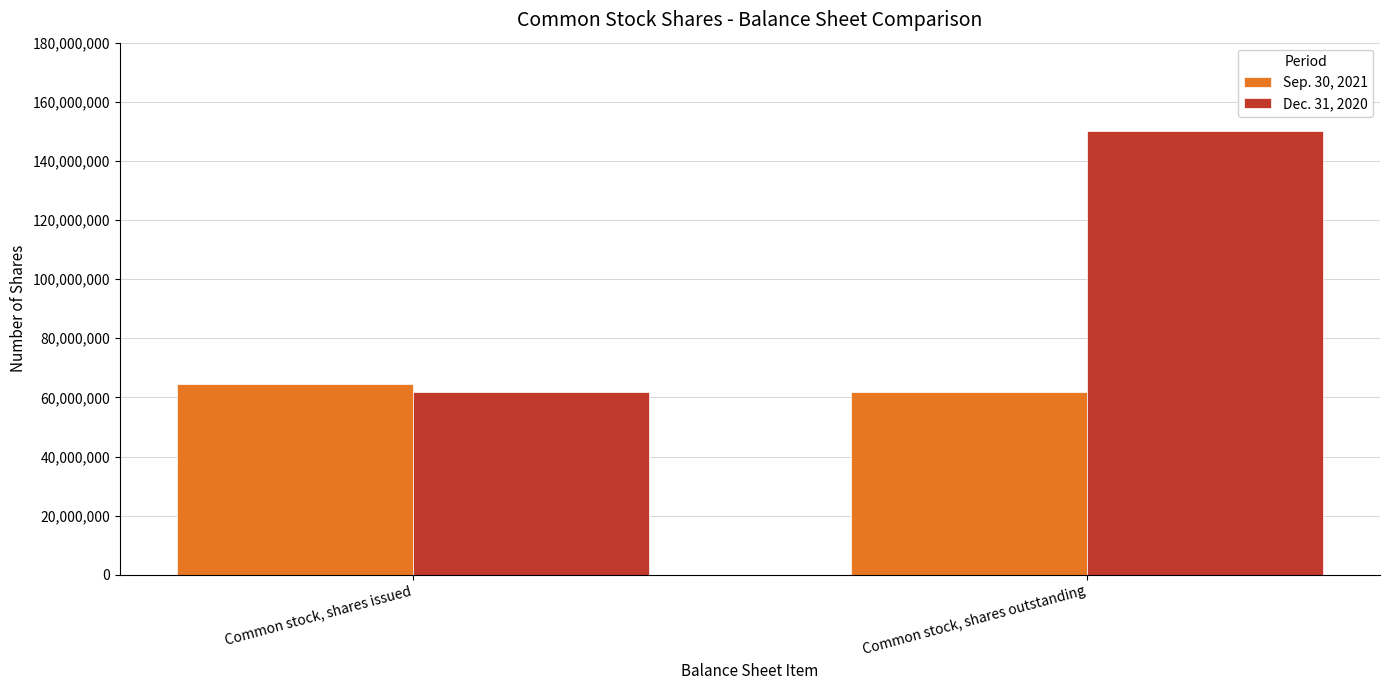

What is the value of the Sep. 30, 2021 bar at the 1st from the left?

64387670